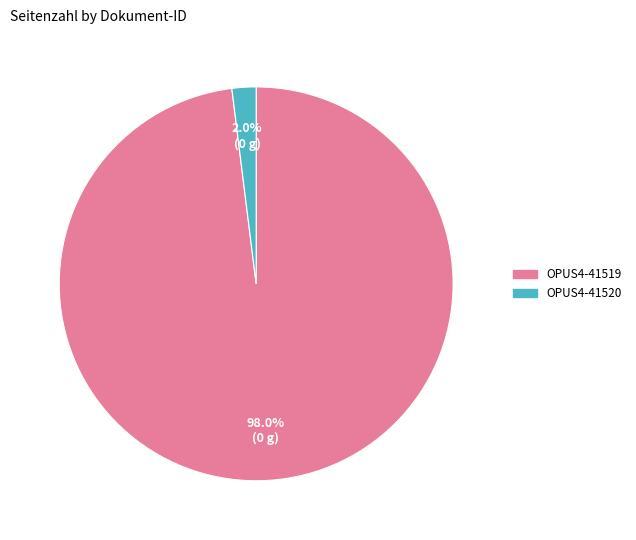

Which category accounts for the majority?

OPUS4-41519